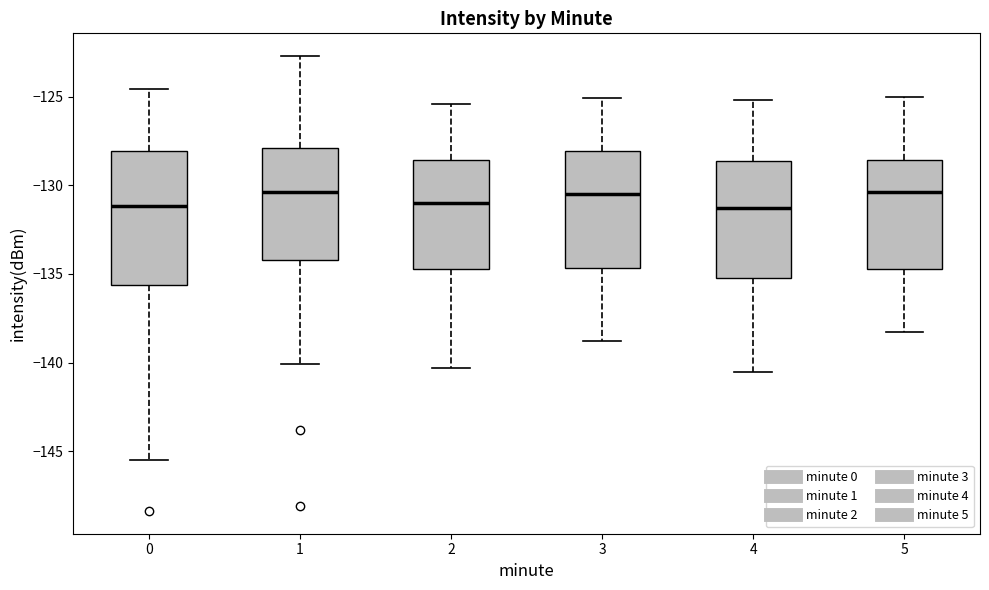

Reading left to right, transcribe this box plot: for each box, give where its median line is, the range the box spans, and where its two whiskers end, as read against the y-axis. The values are not printed on the chart, so give them approximately, as read against the axis.

0: median -131.0, box -135.5 to -128.0, whiskers -145.5 to -124.5
1: median -130.5, box -134.0 to -128.0, whiskers -140.0 to -122.5
2: median -131.0, box -134.5 to -128.5, whiskers -140.5 to -125.5
3: median -130.5, box -134.5 to -128.0, whiskers -139.0 to -125.0
4: median -131.5, box -135.0 to -128.5, whiskers -140.5 to -125.0
5: median -130.5, box -134.5 to -128.5, whiskers -138.5 to -125.0